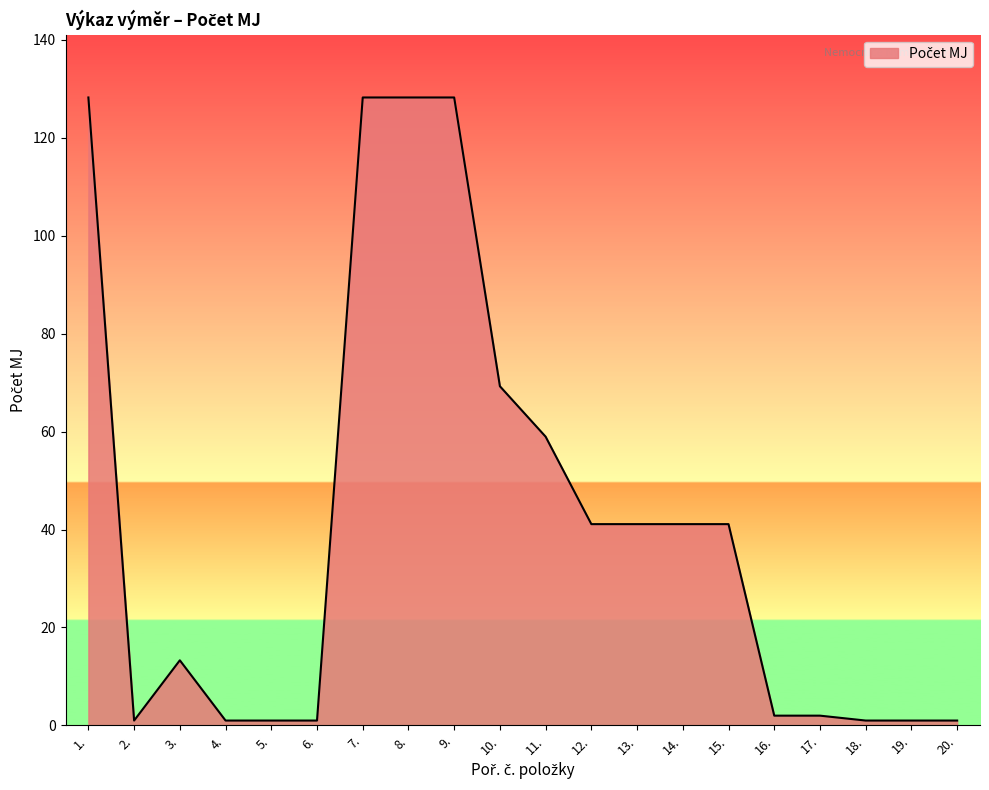

What is the difference between the maximum and minimum values?

127.2